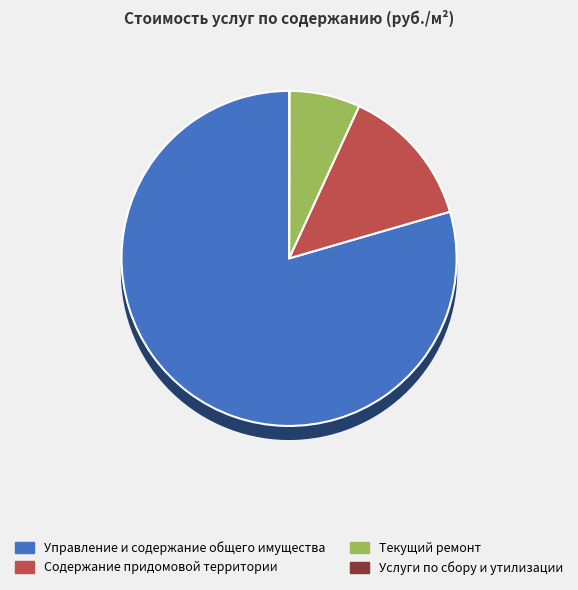

To the nearest percent, what is the combined percentage of Текущий ремонт and Содержание придомовой территории?

20%